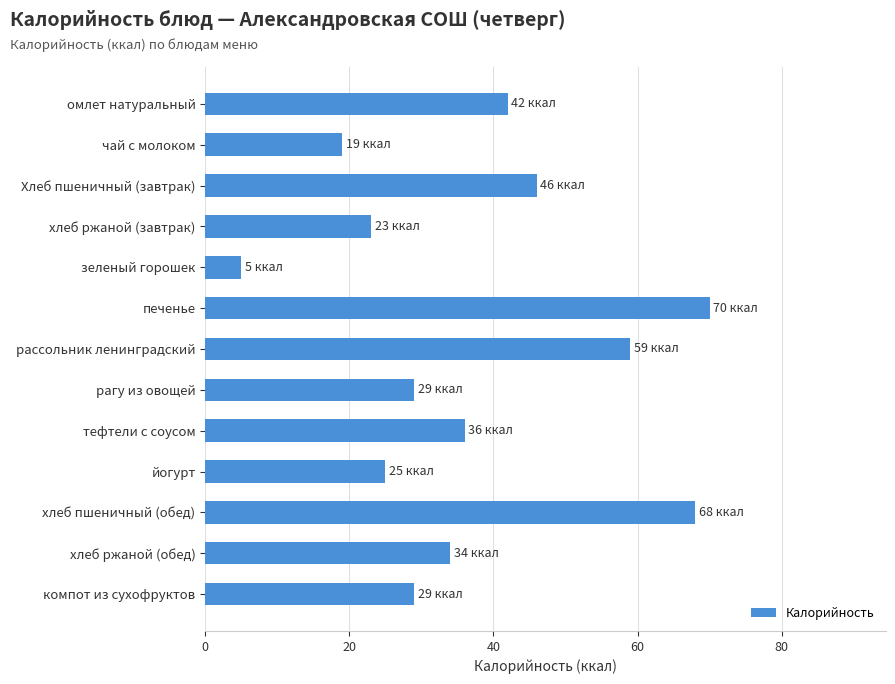

Reading top to bottom, what are all the values shown in this chart?

омлет натуральный=42	чай с молоком=19	Хлеб пшеничный (завтрак)=46	хлеб ржаной (завтрак)=23	зеленый горошек=5	печенье=70	рассольник ленинградский=59	рагу из овощей=29	тефтели с соусом=36	йогурт=25	хлеб пшеничный (обед)=68	хлеб ржаной (обед)=34	компот из сухофруктов=29